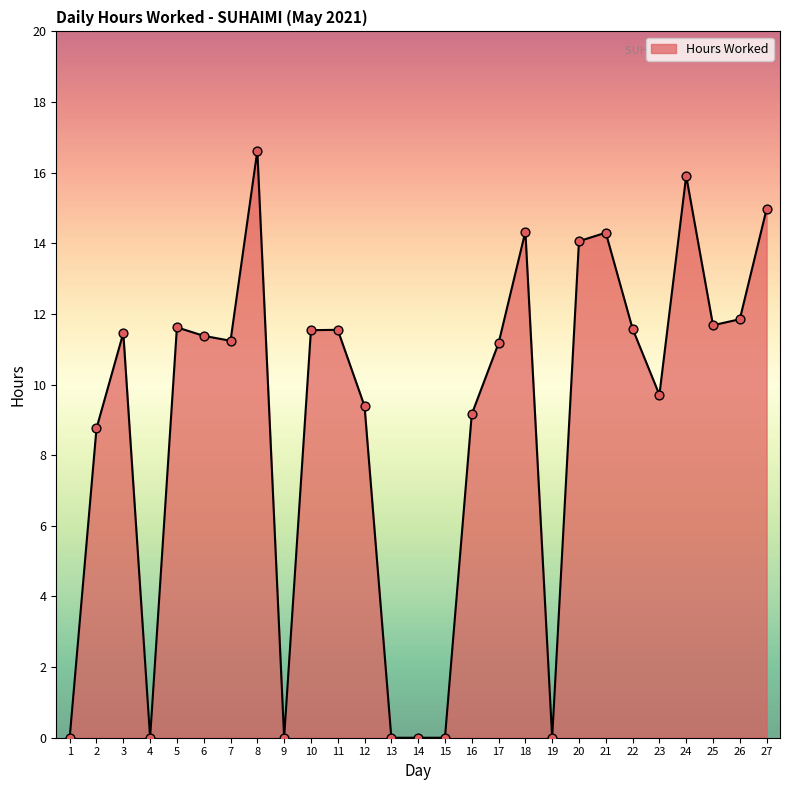

Approximately how many times larger is the value at 24 compared to 21?

1.1